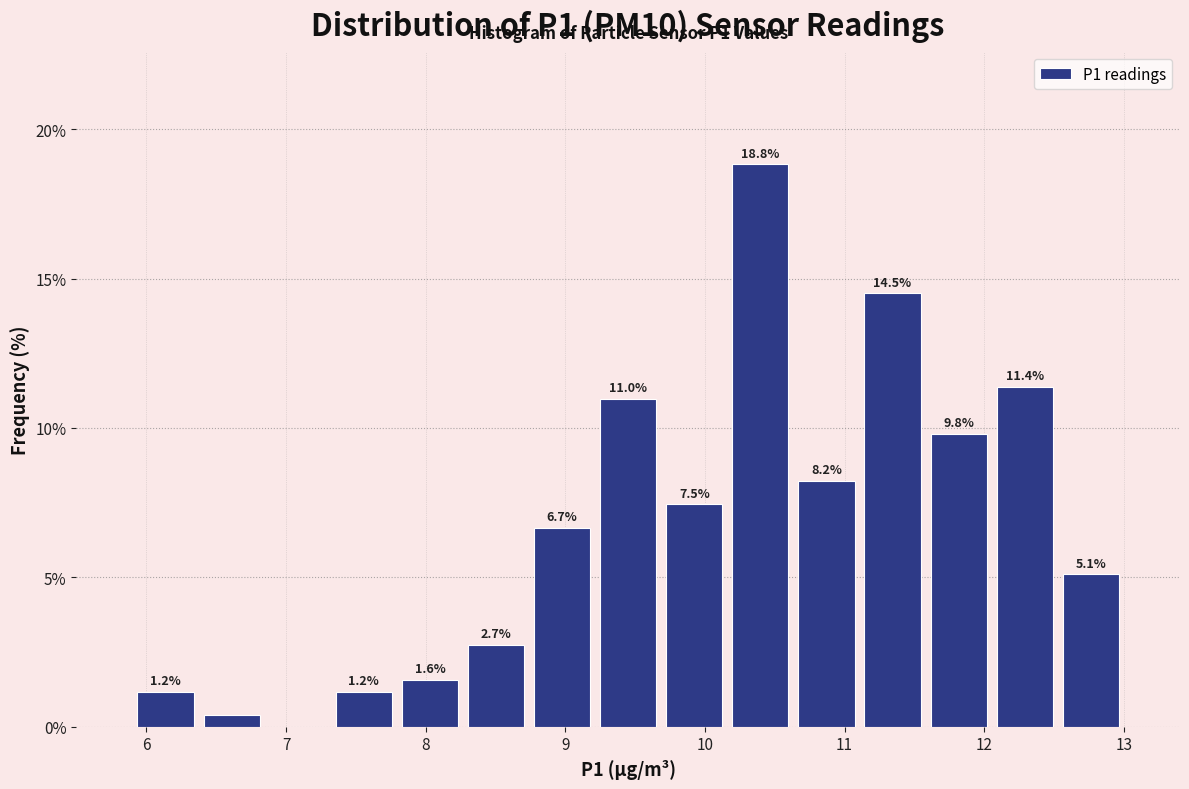

Over which range of the x-axis is the bar tallest?

10.2 to 10.6